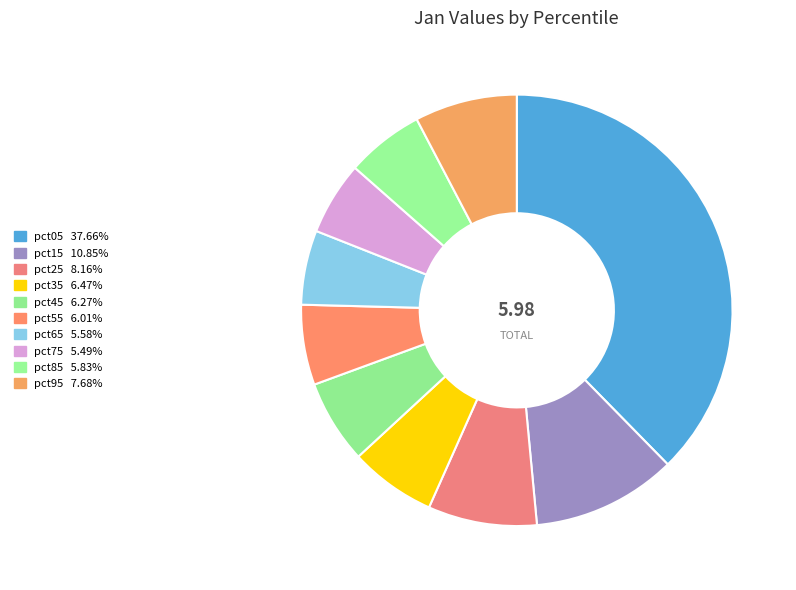

How many slices are in this pie chart?

10